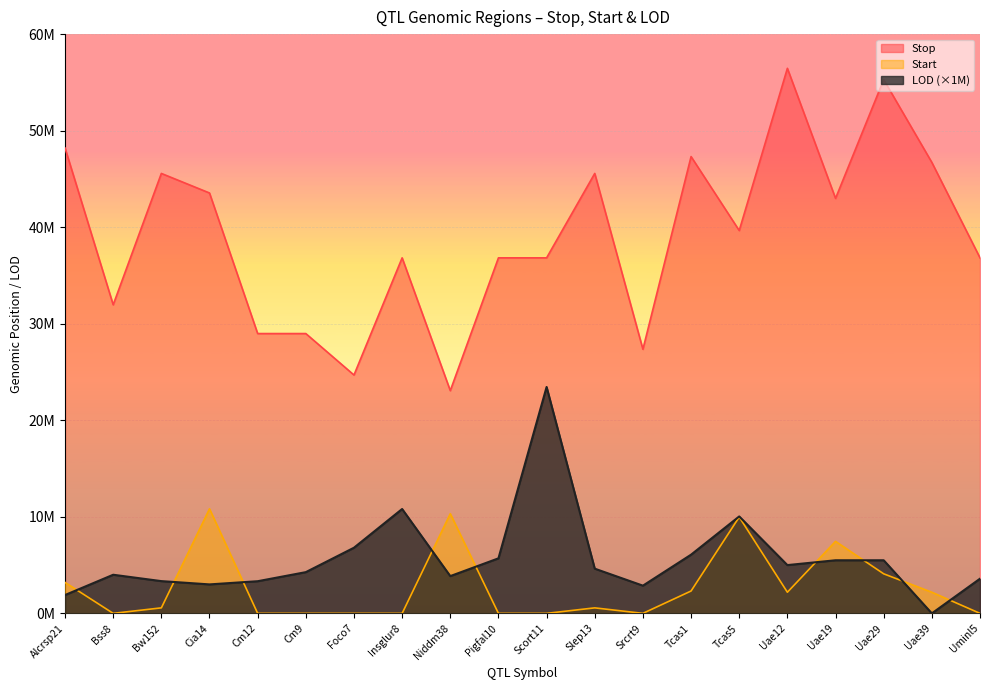

What is the label of the 18th point from the left?

Uae29